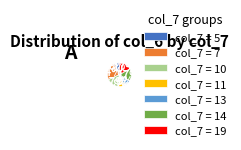

To the nearest percent, what is the average slice percentage?

14%